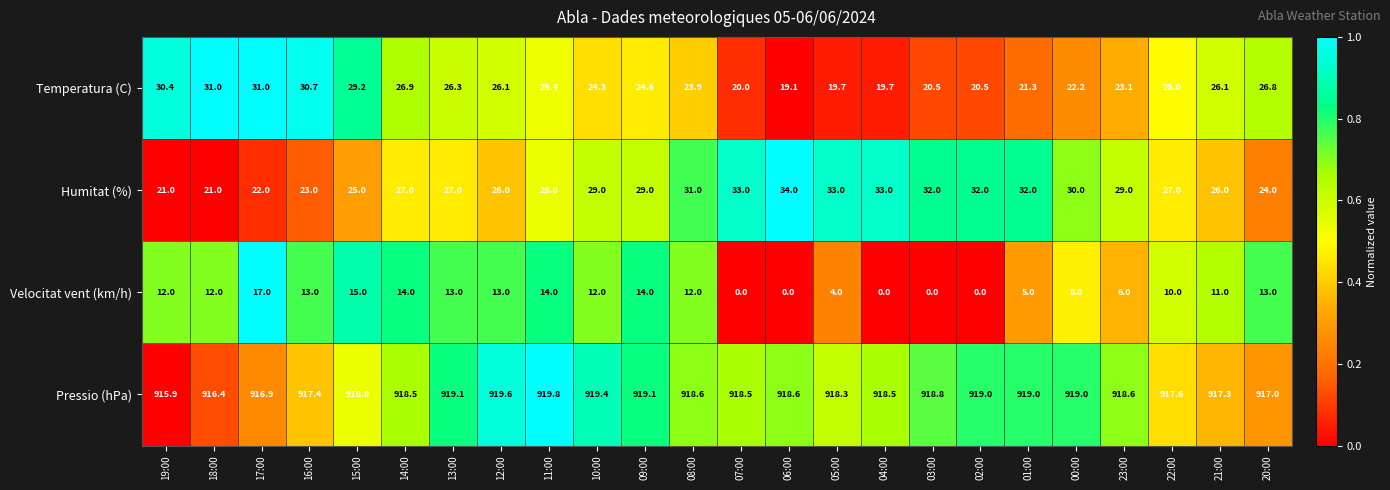

How many data points in Humitat (%) are less than 29?

12